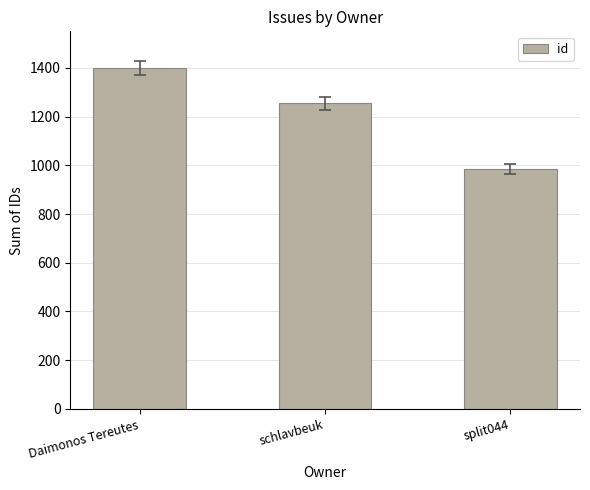

What is the sum of the values at split044 and schlavbeuk?

2240